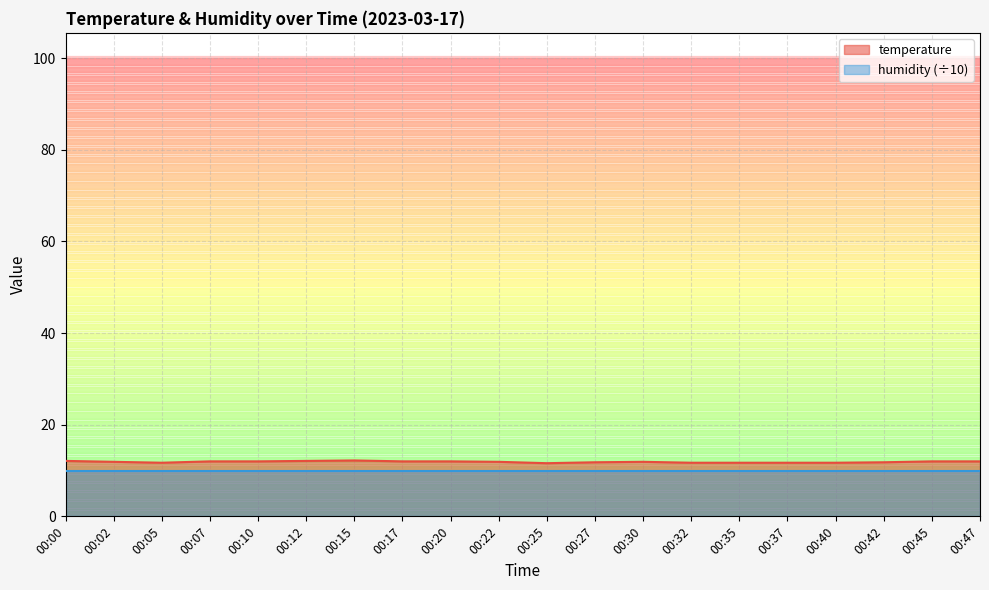

The value at 00:15 is 6.8. True or false?

False